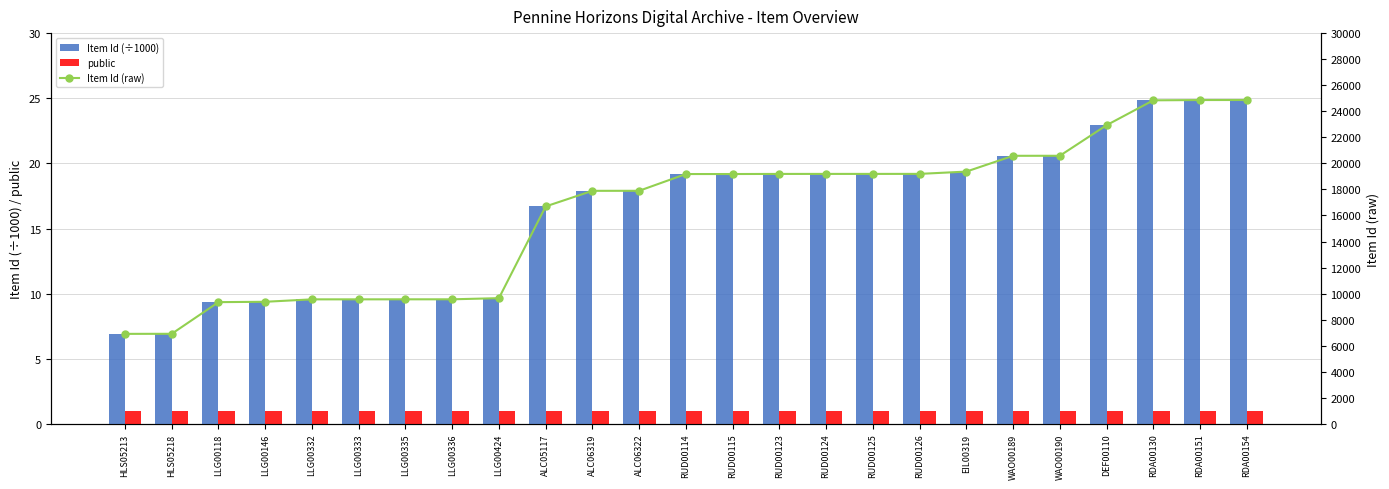

At how many categories does at least one series exceed 5619?

25